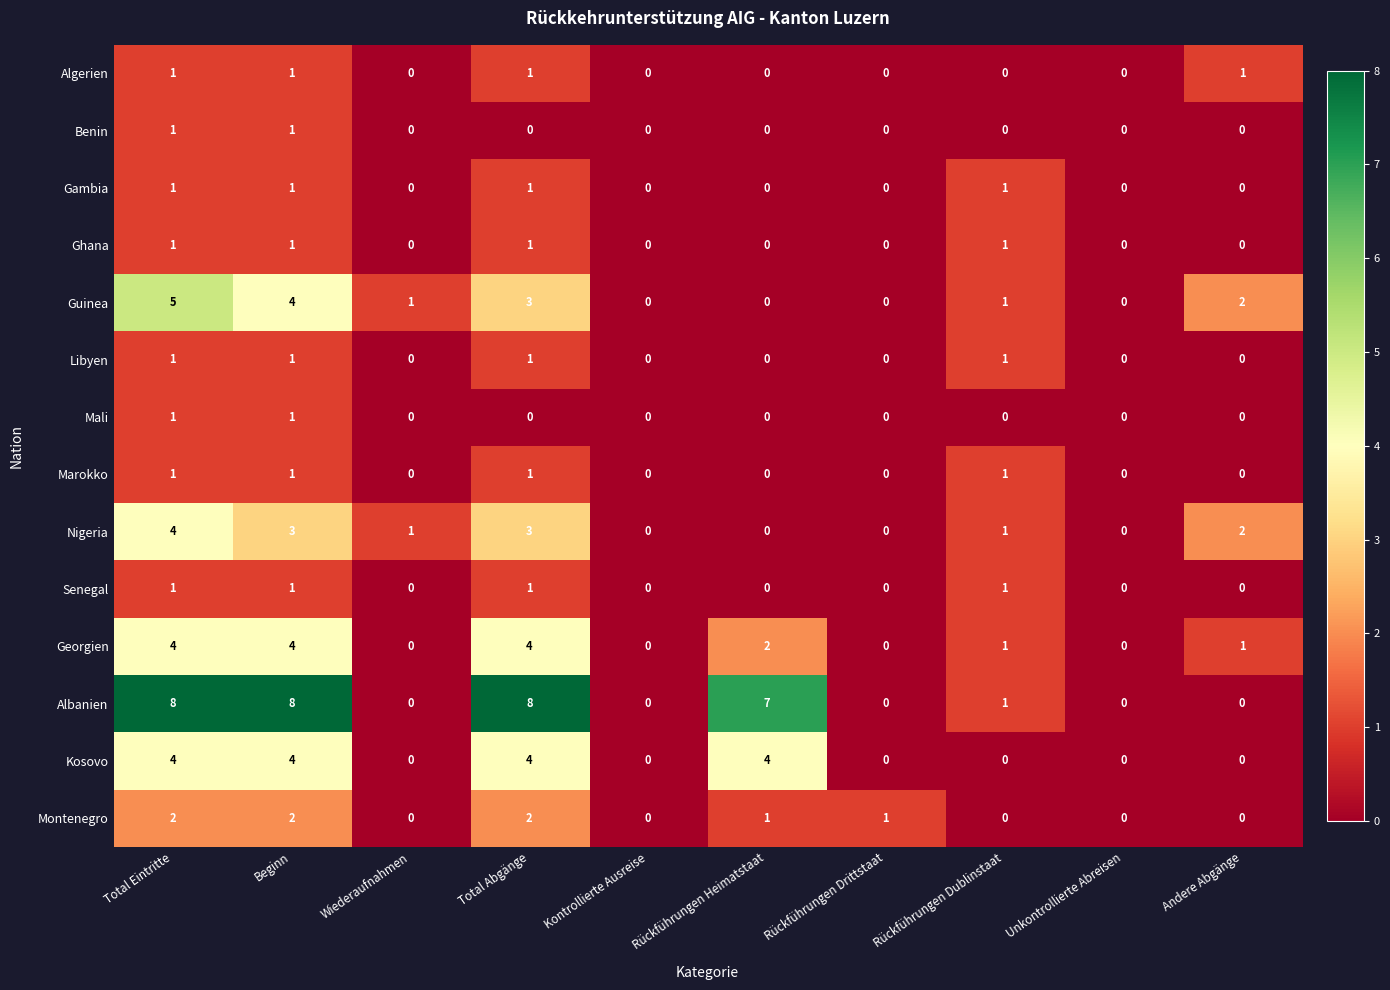

What is the sum of all Nigeria values?

14